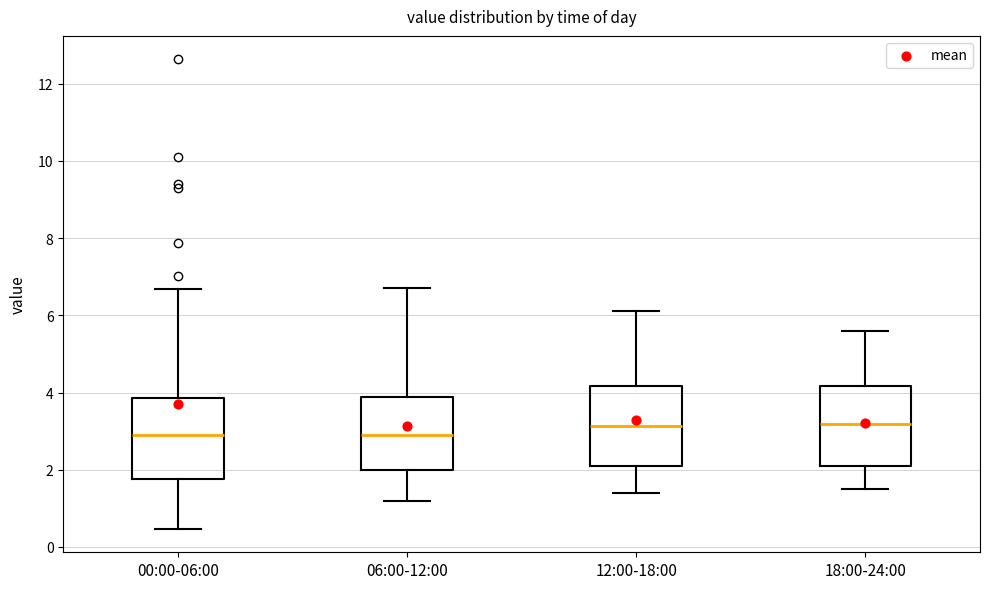

Reading left to right, read every box against the y-axis: the position of its median line, the range the box covers, and the ends of its whiskers. The values are not printed on the chart, so give them approximately, as read against the axis.

00:00-06:00: median 3.0, box 1.8 to 3.8, whiskers 0.4 to 6.6
06:00-12:00: median 3.0, box 2.0 to 3.8, whiskers 1.2 to 6.8
12:00-18:00: median 3.2, box 2.2 to 4.2, whiskers 1.4 to 6.2
18:00-24:00: median 3.2, box 2.0 to 4.2, whiskers 1.6 to 5.6